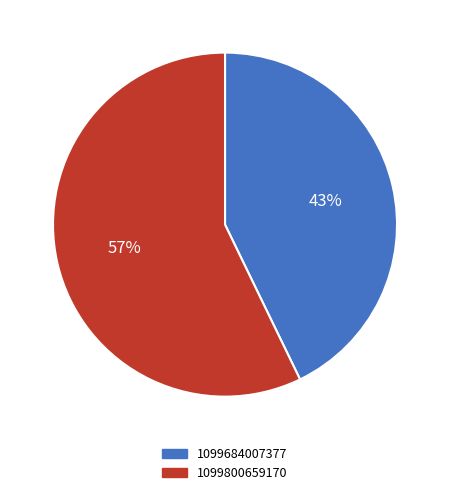

Is there any slice that represents more than half of the pie?

Yes